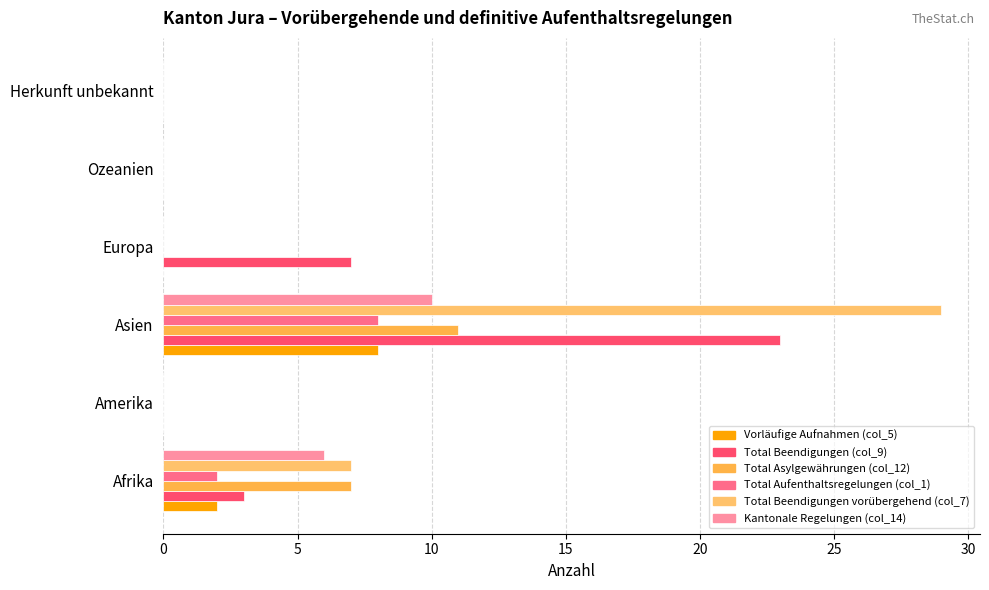

How many series are shown in this chart?

6